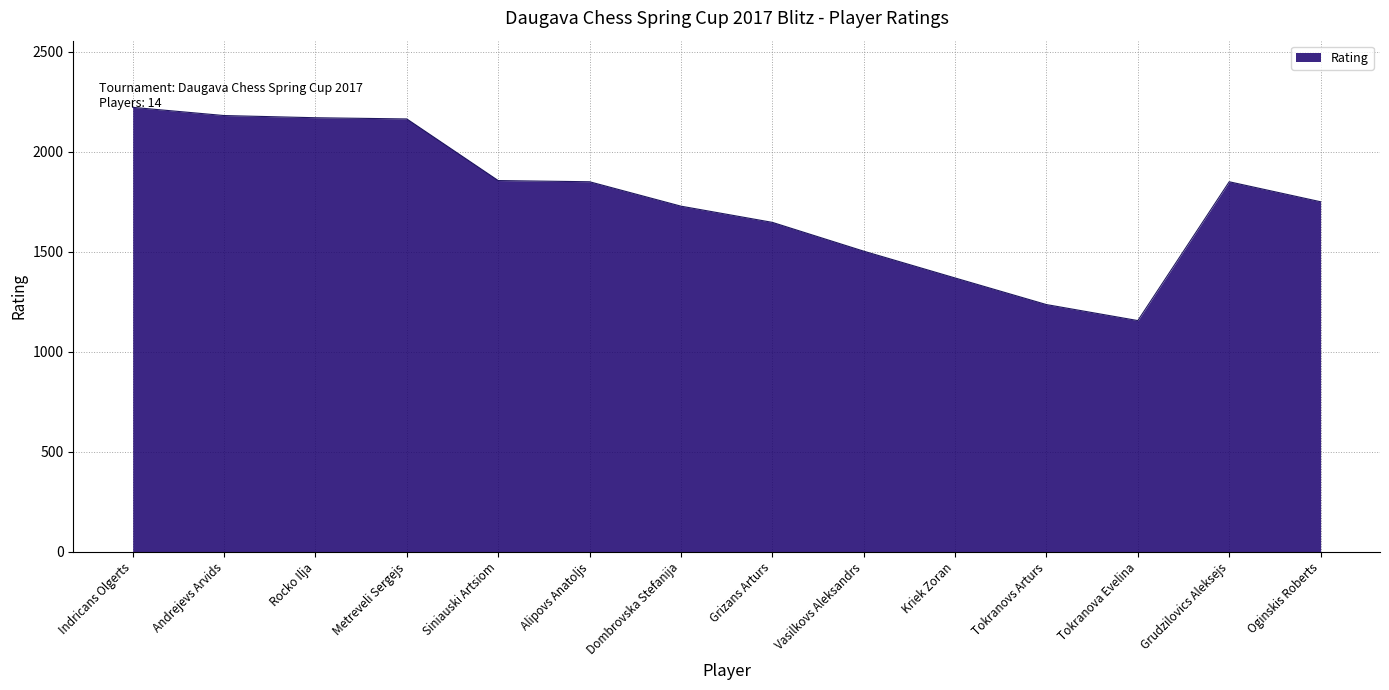

What is the approximate value at Kriek Zoran?

1369